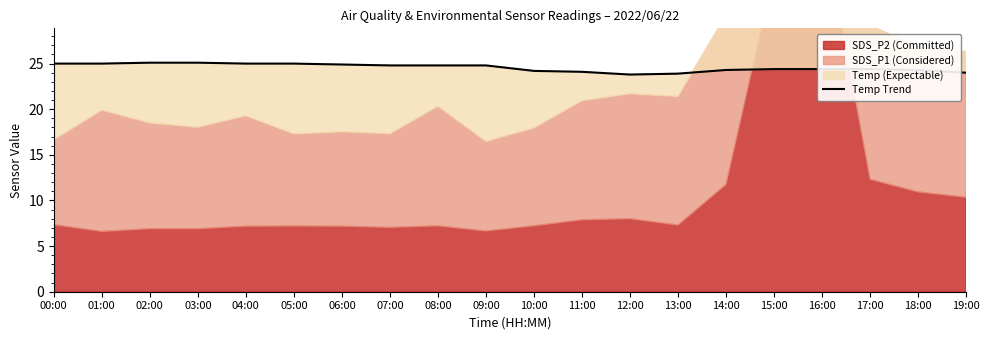

Reading right to left, what are all the values shown in this chart?

19:00=24.0	18:00=24.3	17:00=24.4	16:00=24.4	15:00=24.4	14:00=24.3	13:00=23.9	12:00=23.8	11:00=24.1	10:00=24.2	09:00=24.8	08:00=24.8	07:00=24.8	06:00=24.9	05:00=25.0	04:00=25.0	03:00=25.1	02:00=25.1	01:00=25.0	00:00=25.0